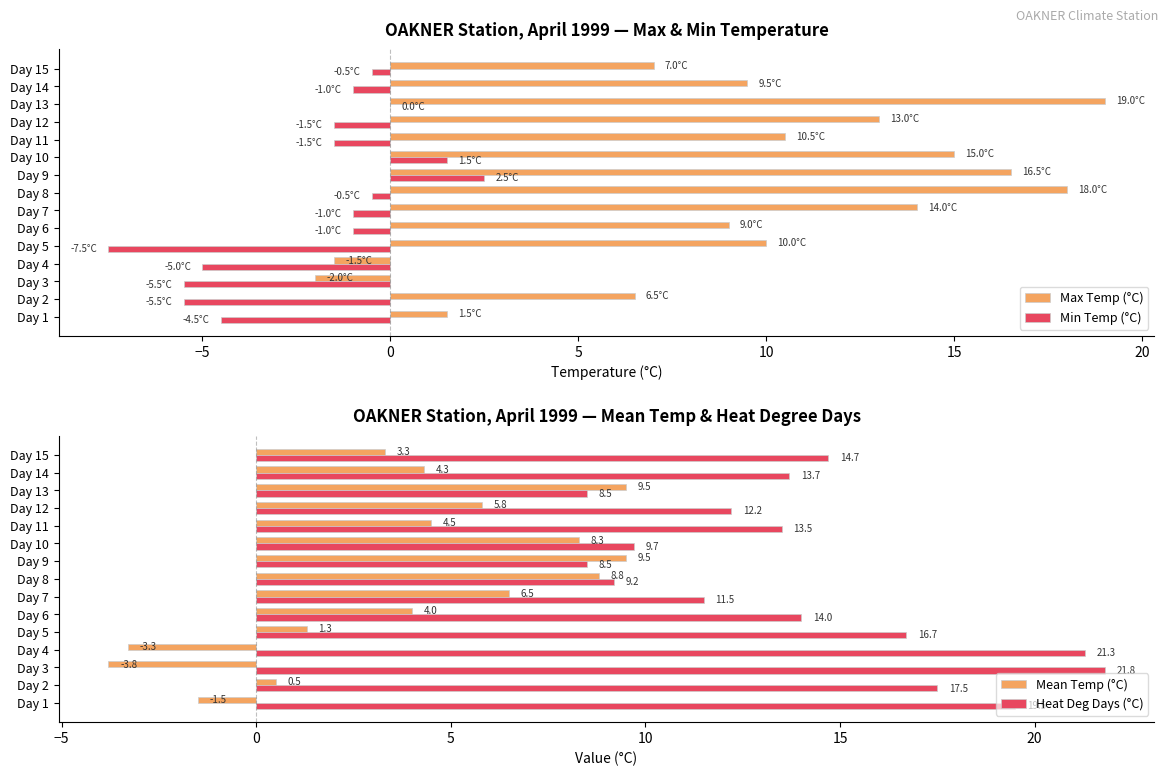

What is the sum of the Max Temp (°C) values at Day 15 and Day 6?

16.0